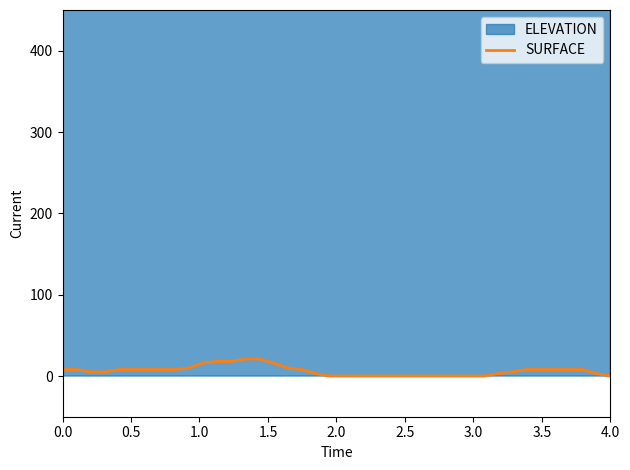

What is the maximum value shown in the chart?

21.0